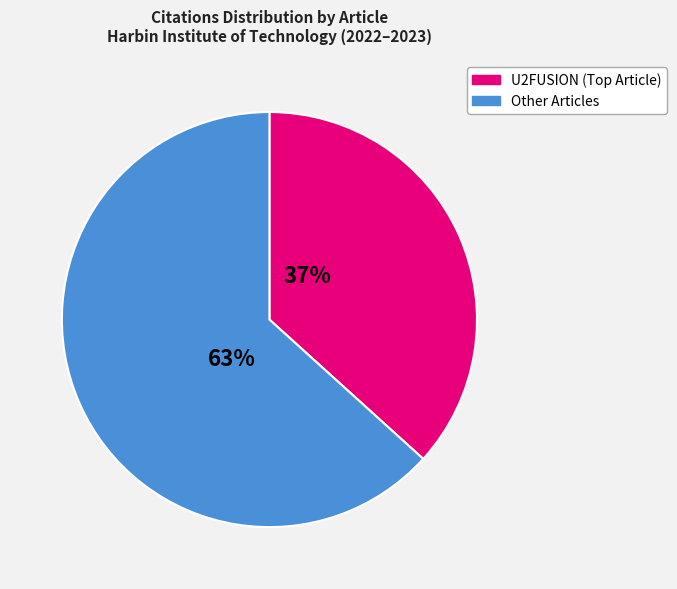

Is there any slice that represents more than half of the pie?

Yes